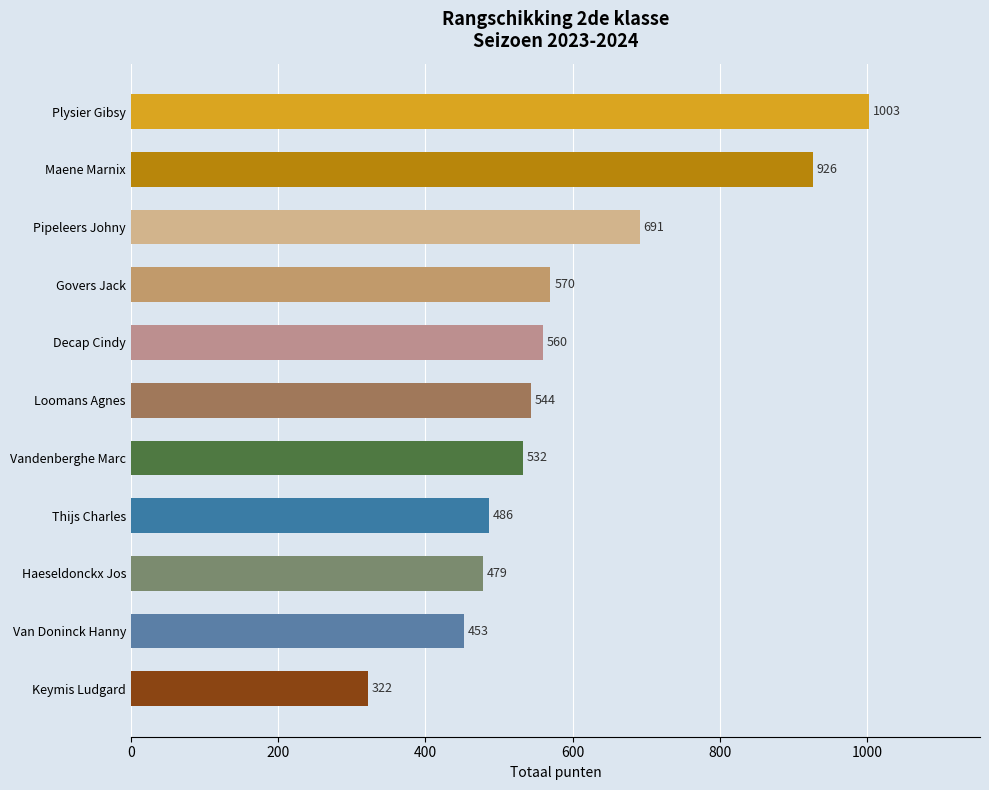

What is the label of the 6th bar from the bottom?

Loomans Agnes